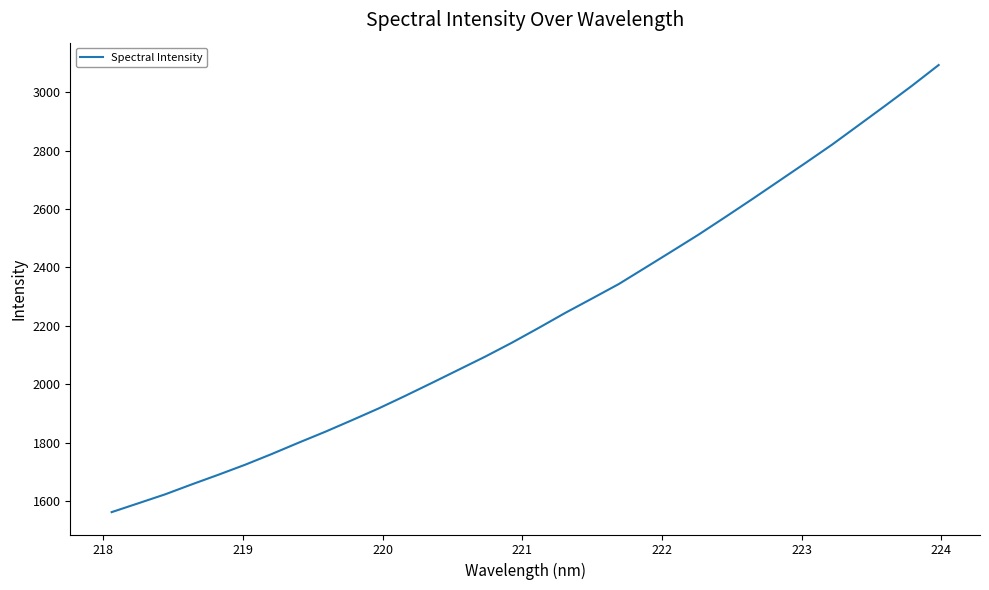

What is the minimum value shown in the chart?

1561.4